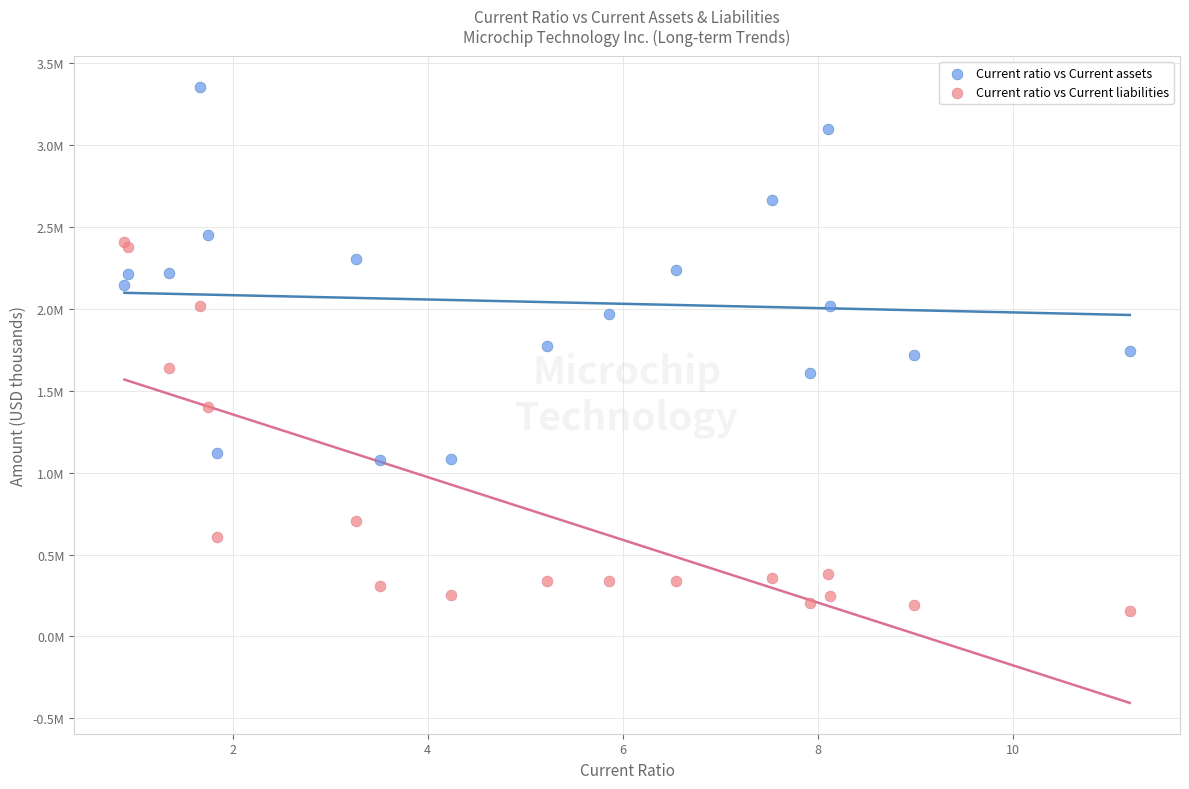

Which series reaches the maximum Y coordinate?

Current ratio vs Current assets